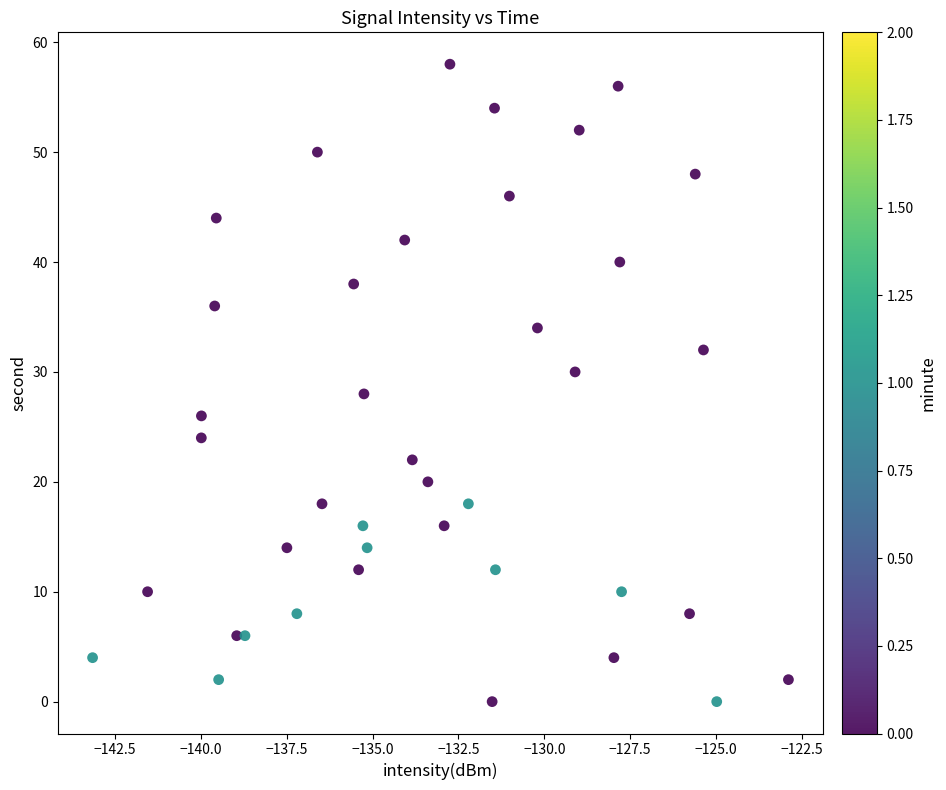

What is the range of Y values (max minus min)?

58